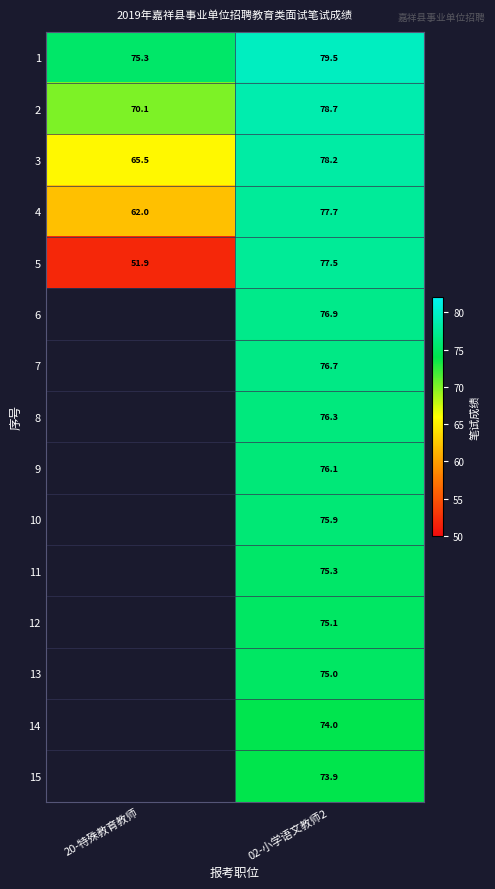

What is the spread (max minus min) of values at 02-小学语文教师2?

5.6